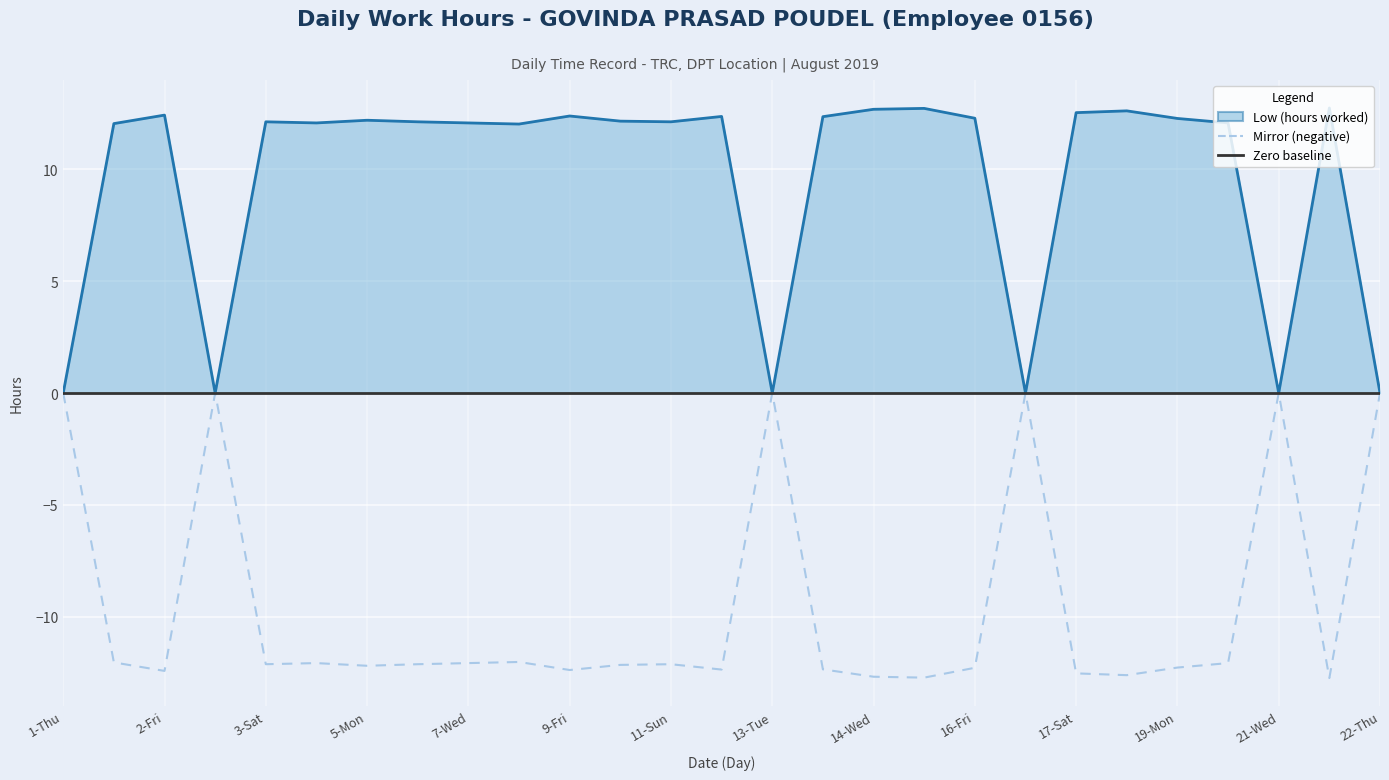

Reading left to right, what are all the values shown in this chart?

Low (hours worked): 0.0	12.1	12.4	0.0	12.1	12.1	12.2	12.1	12.1	12.0	12.4	12.2	12.1	12.4	0.0	12.4	12.7	12.7	12.3	0.0	12.5	12.6	12.3	12.1	0.0	12.8	0.0
Mirror (negative): 0.0	-12.1	-12.4	0.0	-12.1	-12.1	-12.2	-12.1	-12.1	-12.0	-12.4	-12.2	-12.1	-12.4	0.0	-12.4	-12.7	-12.7	-12.3	0.0	-12.5	-12.6	-12.3	-12.1	0.0	-12.8	0.0